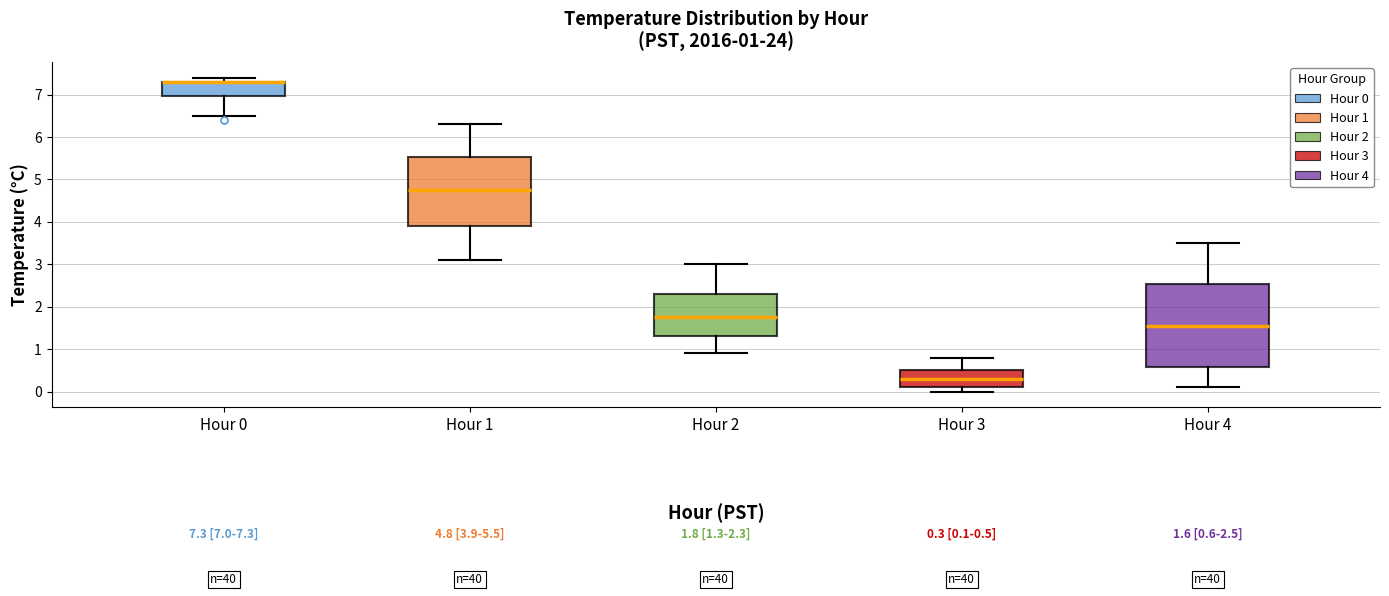

Which box is the tallest, from its lower edge to its upper edge?

Hour 4